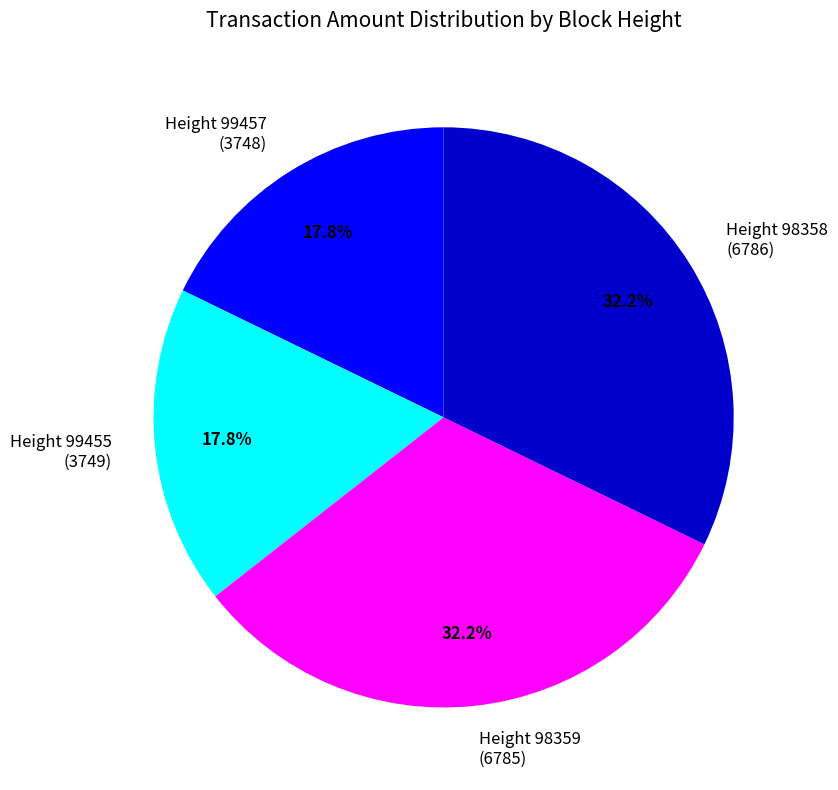

Combined, what portion of the pie is Height 98358 (6786) and Height 99457 (3748)?

50.0%